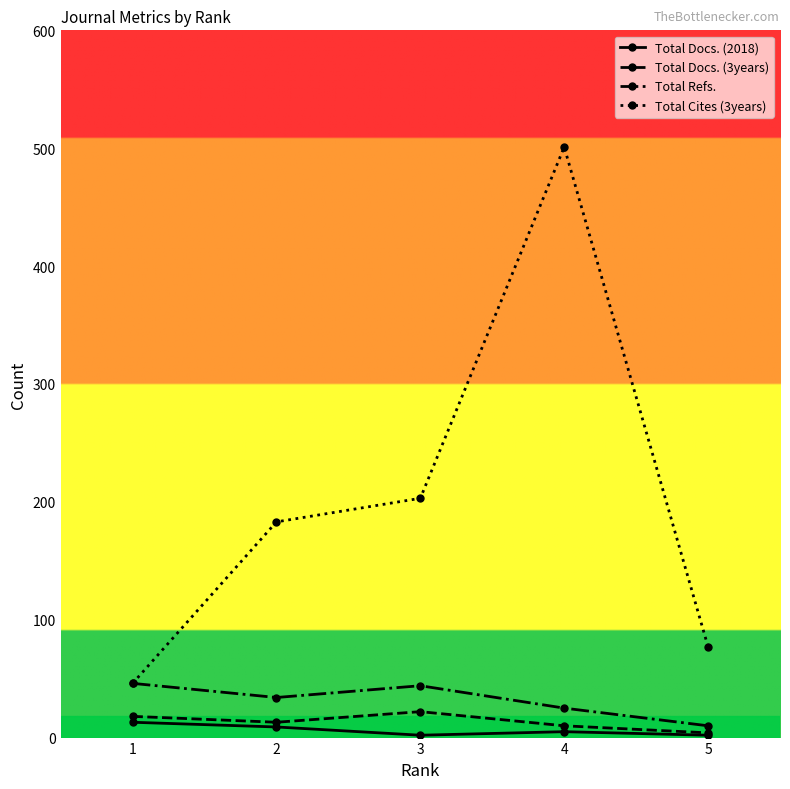

At 4, list the series in order from largest to smallest.

Total Cites (3years), Total Refs., Total Docs. (3years), Total Docs. (2018)